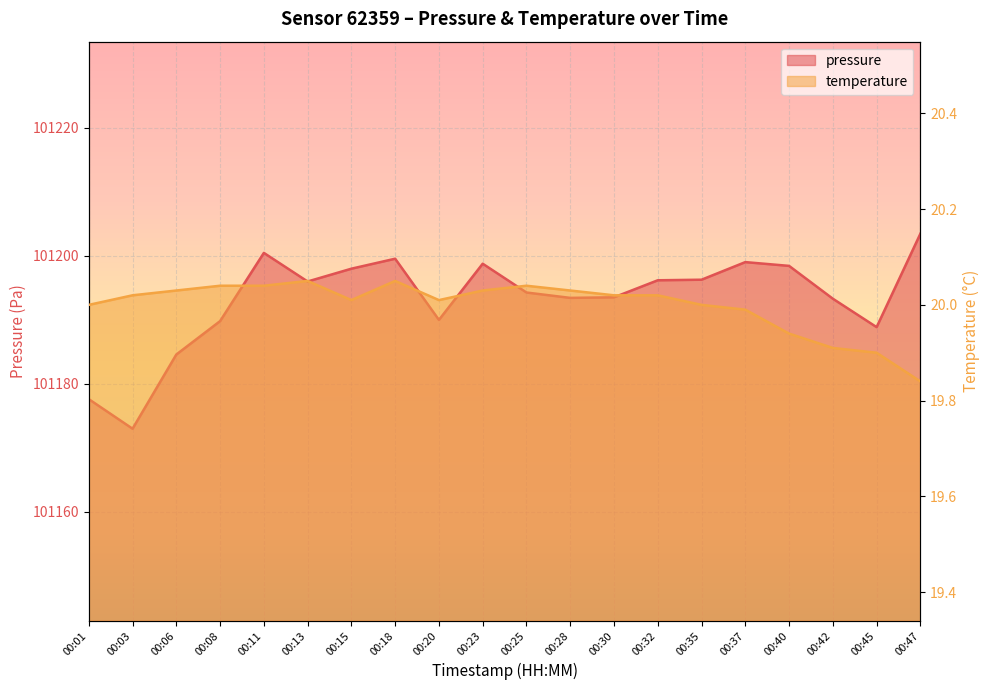

What are all the series names shown in the legend?

pressure, temperature